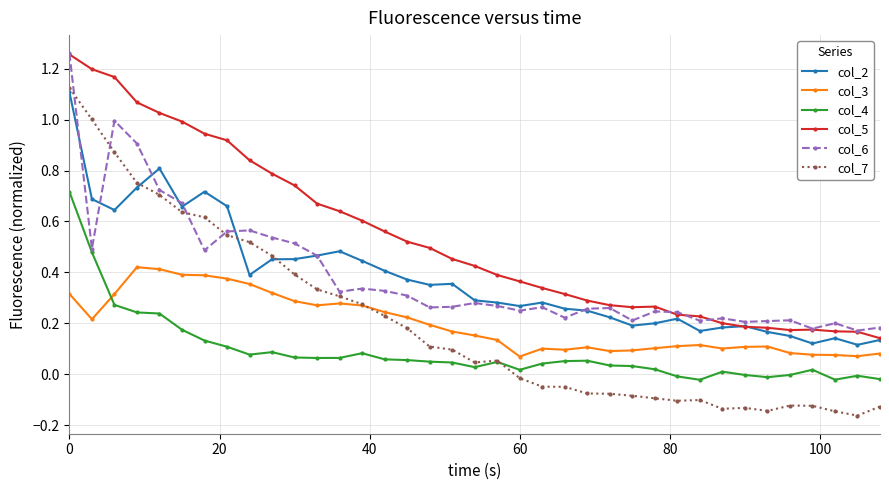

Which series has the largest total across all categories?

col_5